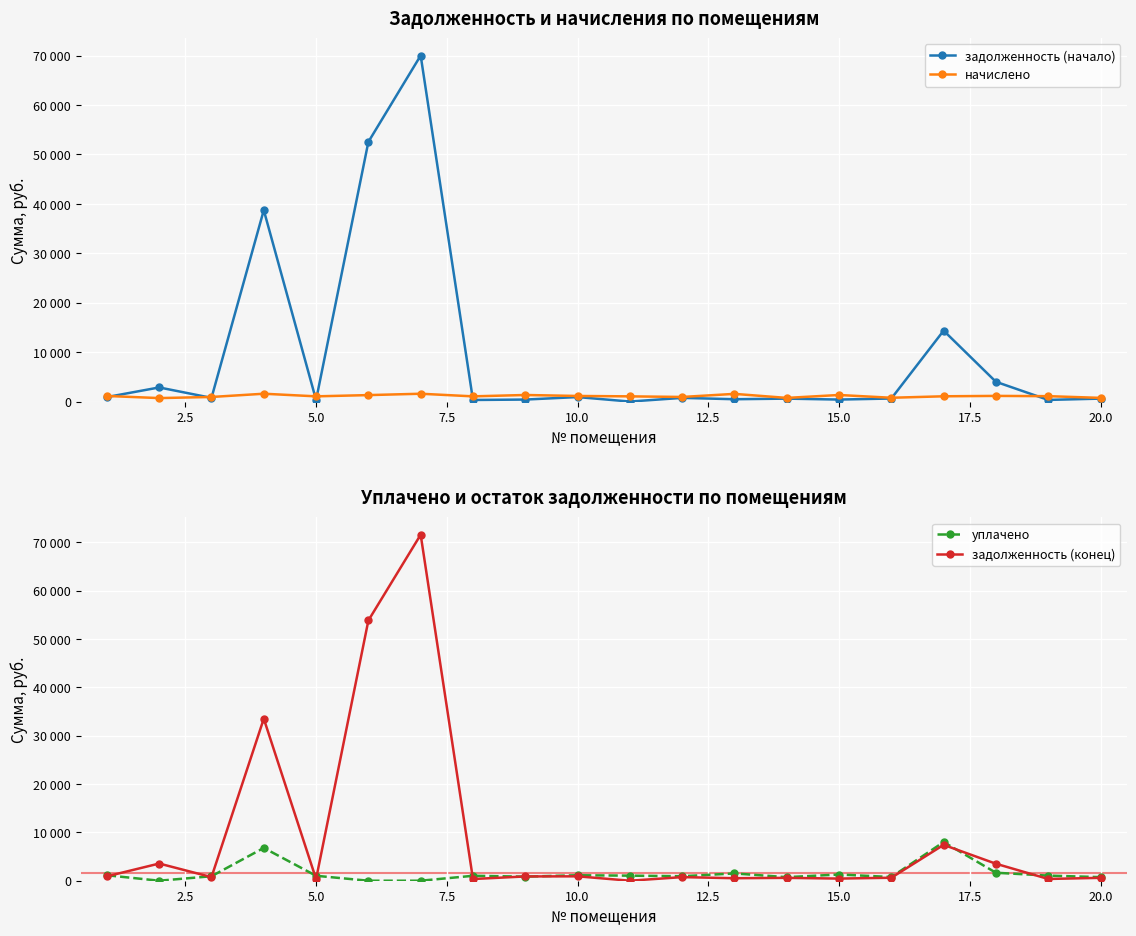

Is this an area chart (filled region under the line)?

No